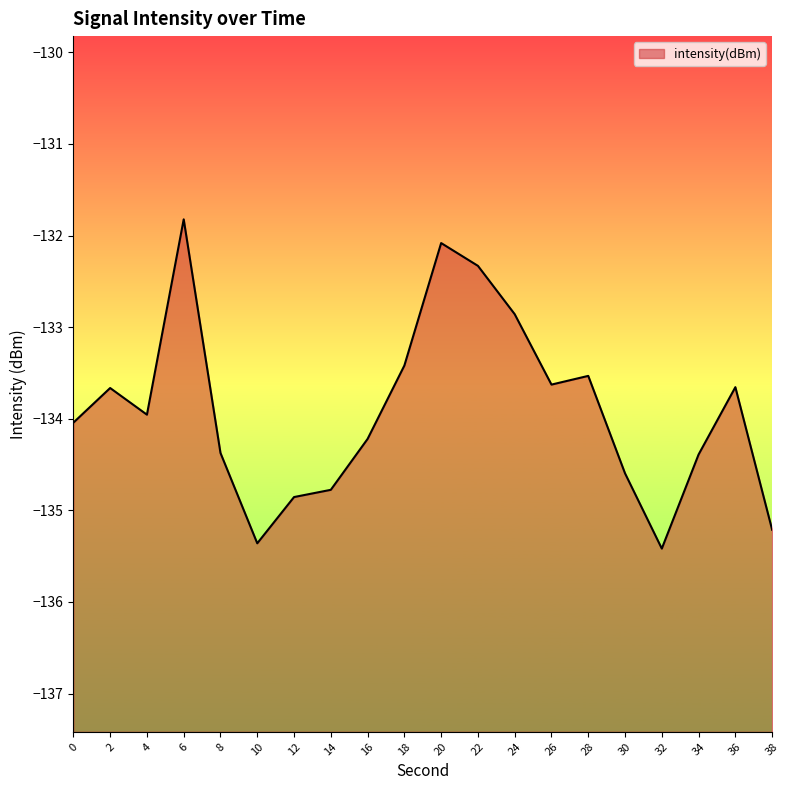

Is it true that the value at 0 is -134.0?

True